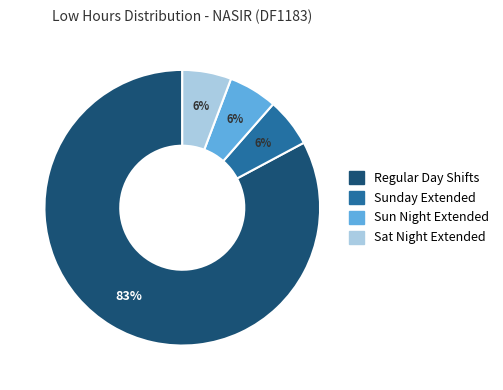

How many segments does this pie chart have?

4